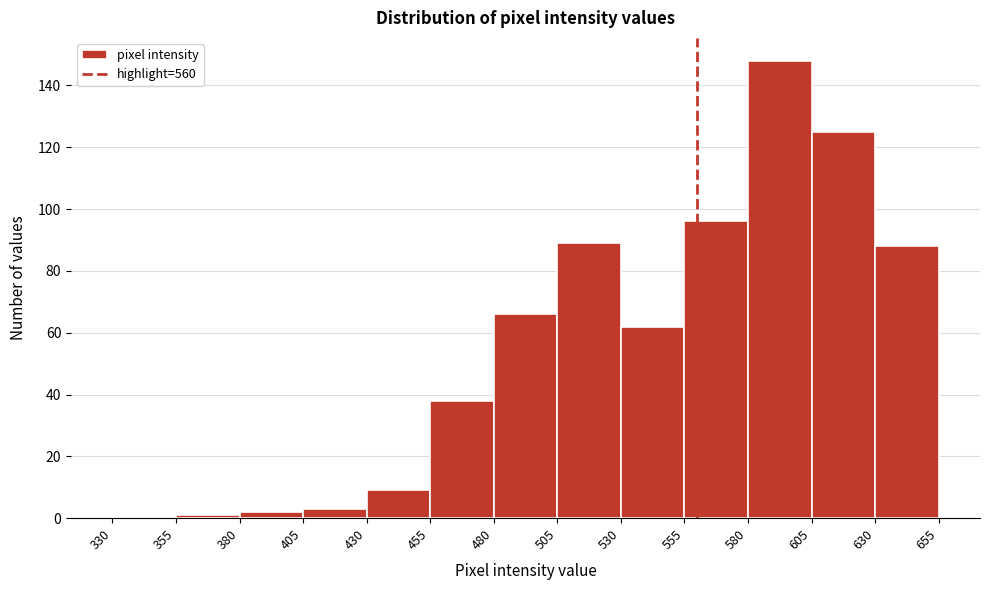

What is the height of the bar covering 480 to 505 on the x-axis? The values are not printed on the chart, so give them approximately, as read against the axis.

66